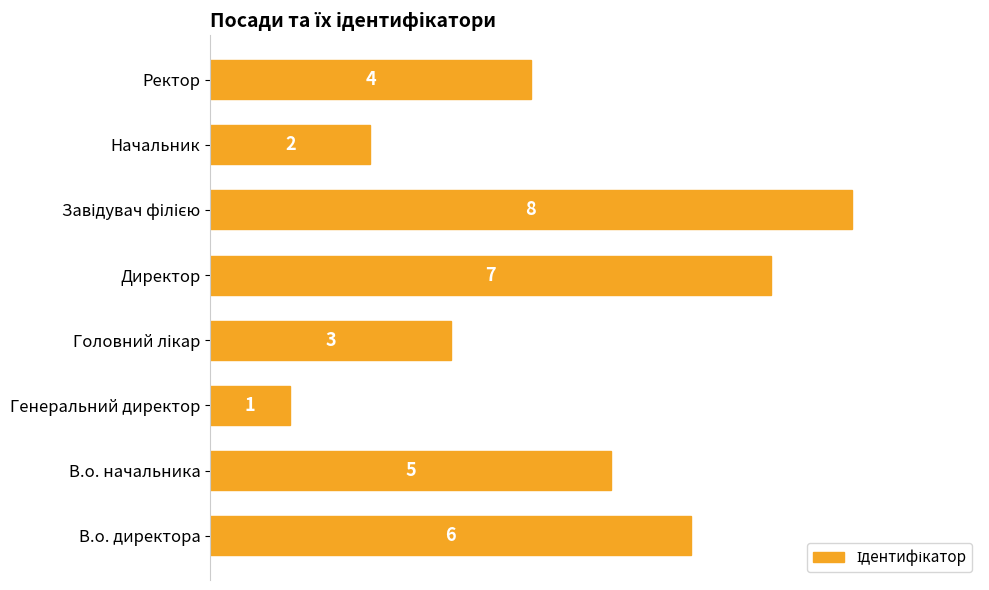

Reading bottom to top, extract all data points from this chart.

6	5	1	3	7	8	2	4